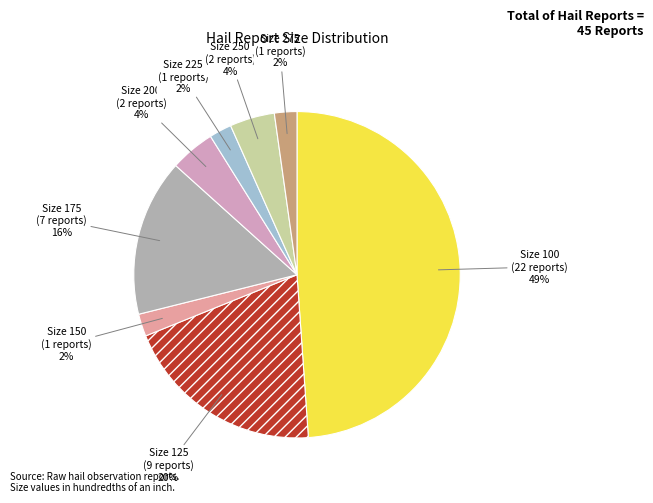

Which slice is the largest?

100